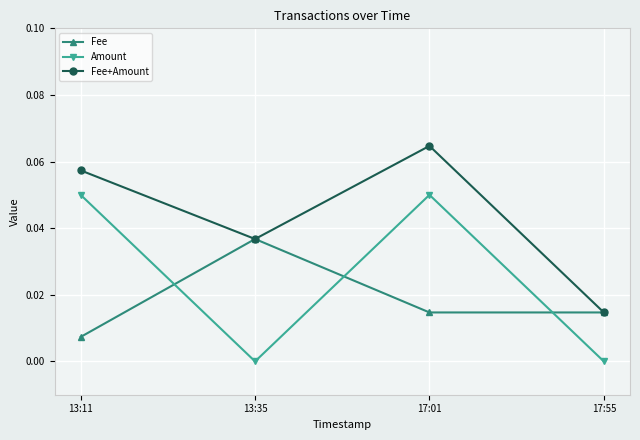

How many data points does each series have?

4